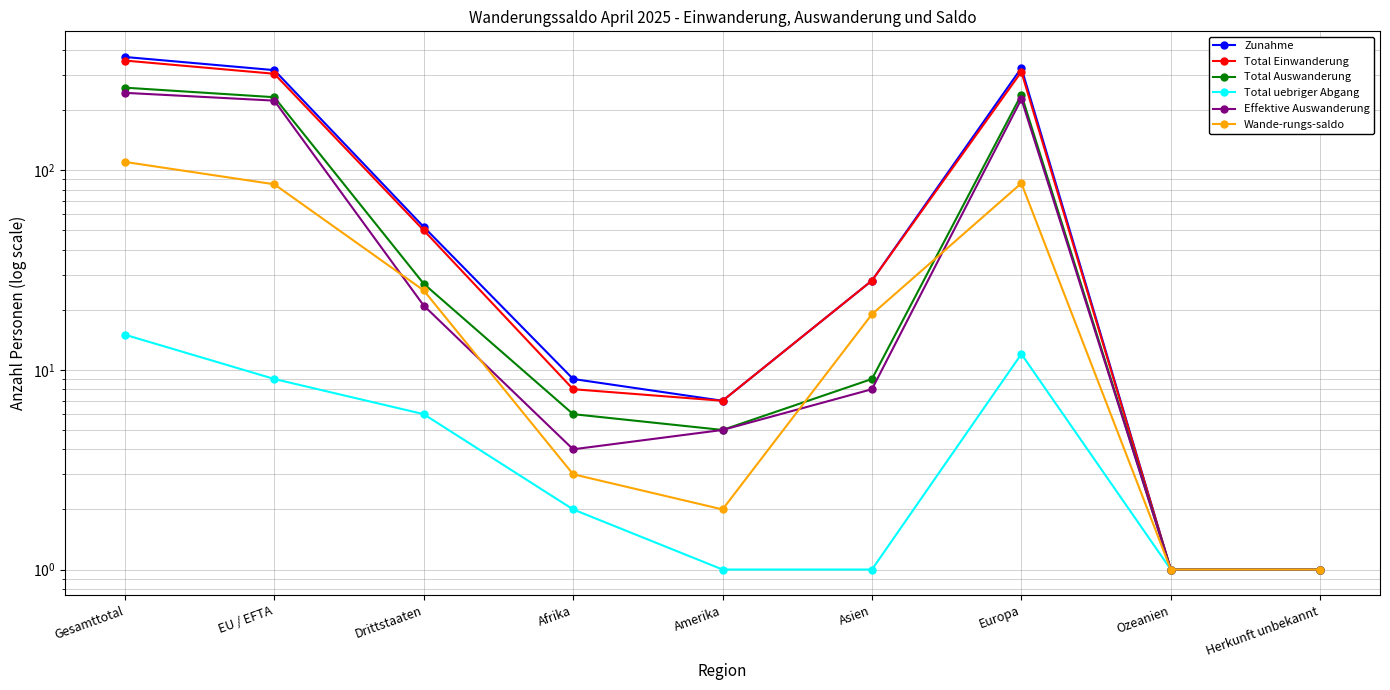

Reading left to right, transcribe all the data shown in this chart.

Zunahme: Gesamttotal=369	EU / EFTA=317	Drittstaaten=52	Afrika=9	Amerika=7	Asien=28	Europa=325	Ozeanien=1	Herkunft unbekannt=1
Total Einwanderung: Gesamttotal=354	EU / EFTA=304	Drittstaaten=50	Afrika=8	Amerika=7	Asien=28	Europa=311	Ozeanien=1	Herkunft unbekannt=1
Total Auswanderung: Gesamttotal=259	EU / EFTA=232	Drittstaaten=27	Afrika=6	Amerika=5	Asien=9	Europa=239	Ozeanien=1	Herkunft unbekannt=1
Total uebriger Abgang: Gesamttotal=15	EU / EFTA=9	Drittstaaten=6	Afrika=2	Amerika=1	Asien=1	Europa=12	Ozeanien=1	Herkunft unbekannt=1
Effektive Auswanderung: Gesamttotal=244	EU / EFTA=223	Drittstaaten=21	Afrika=4	Amerika=5	Asien=8	Europa=227	Ozeanien=1	Herkunft unbekannt=1
Wande-rungs-saldo: Gesamttotal=110	EU / EFTA=85	Drittstaaten=25	Afrika=3	Amerika=2	Asien=19	Europa=86	Ozeanien=1	Herkunft unbekannt=1